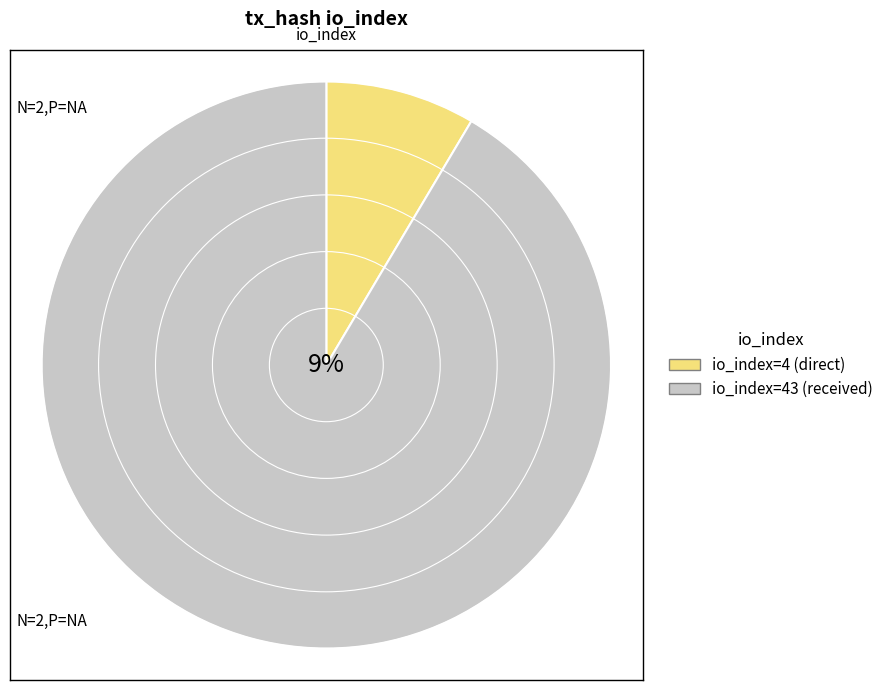

Is there a majority slice in this chart?

Yes